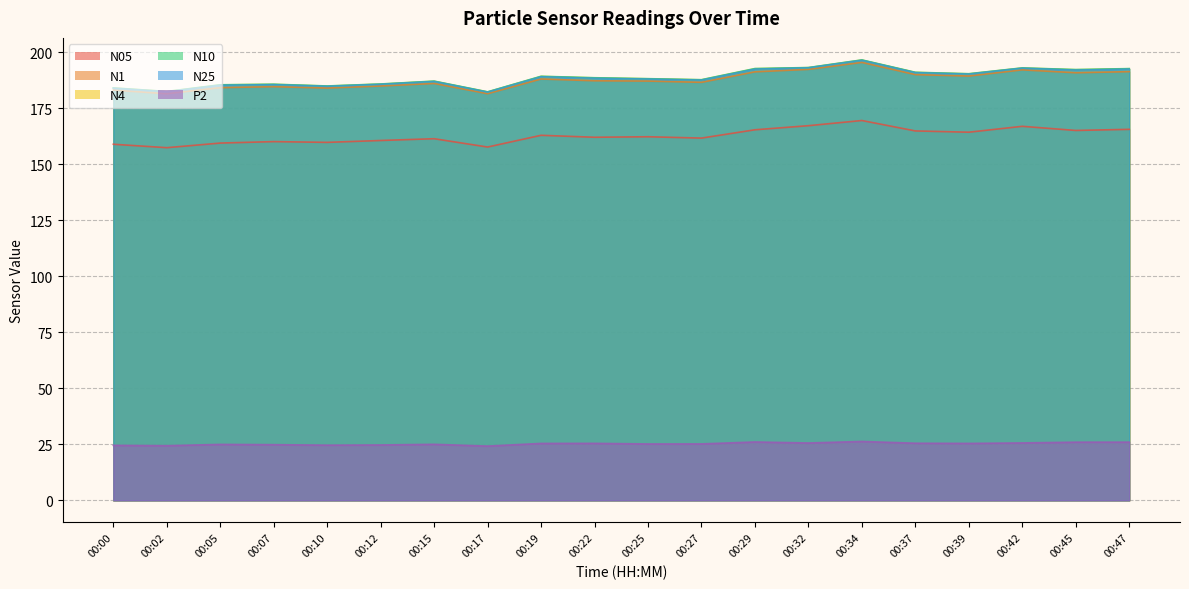

The value of N05 at 00:37 is 165.0. True or false?

True